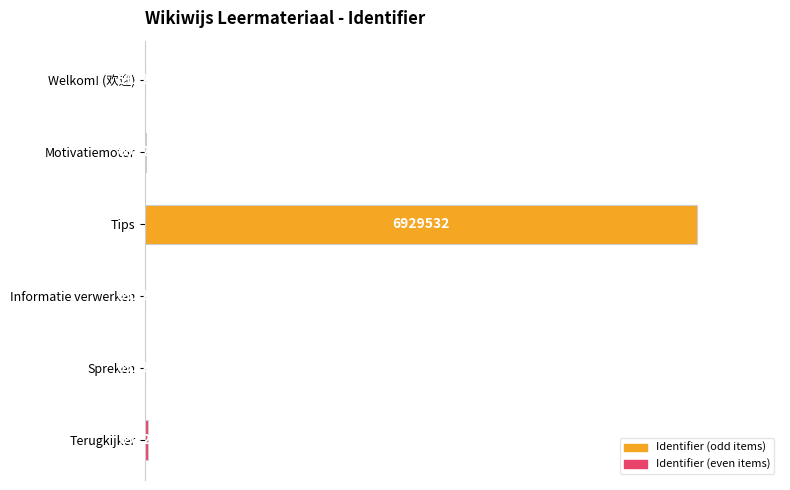

Are the bars horizontal?

Yes